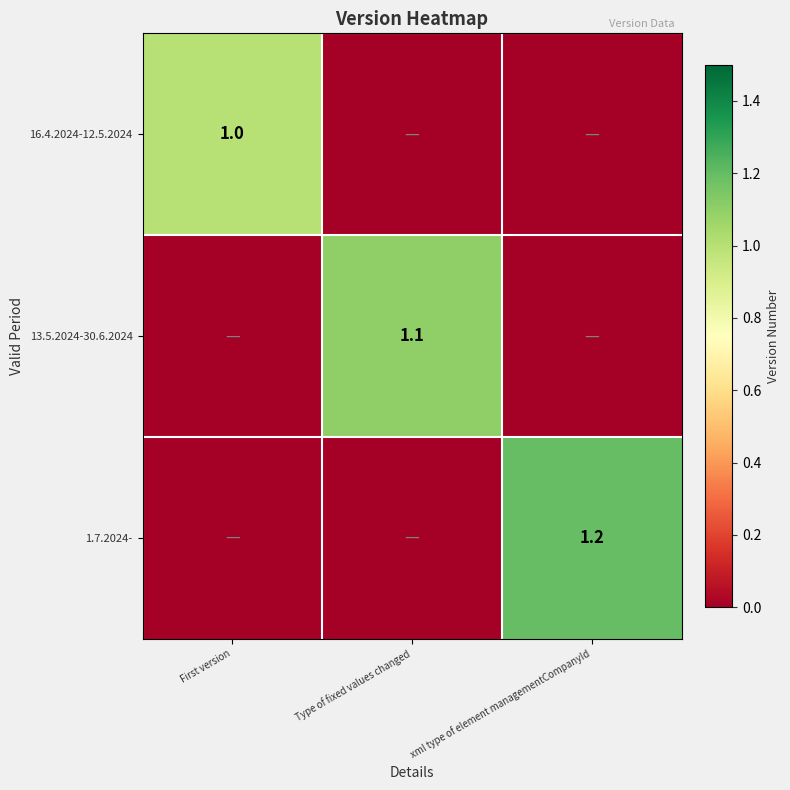

True or false: 1.7.2024- has a value of 1.2 at xml type of element managementCompanyId.

True